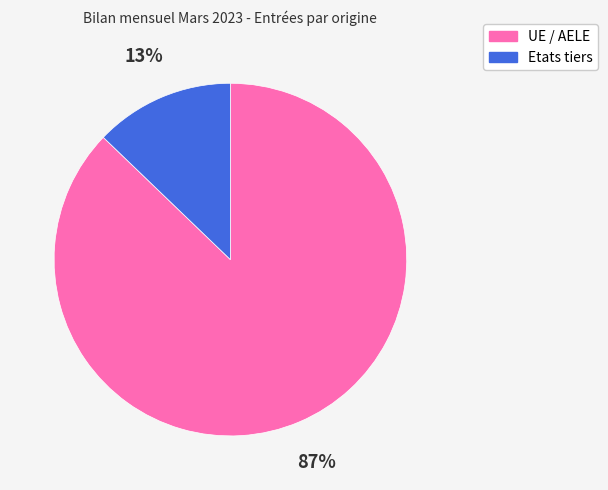

Do UE / AELE and Etats tiers together represent more than half of the pie?

Yes